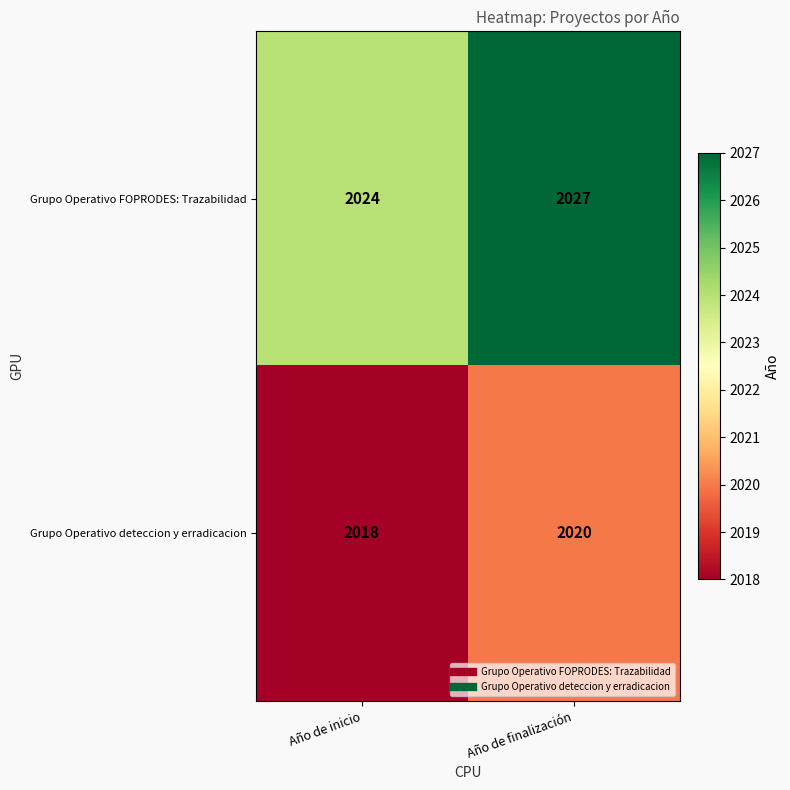

At how many categories does at least one series exceed 2019?

2